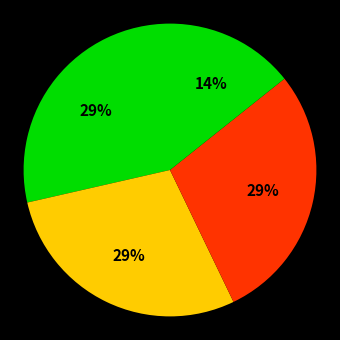

Which slice is the smallest?

4-Would not swim but boating OK (algae)